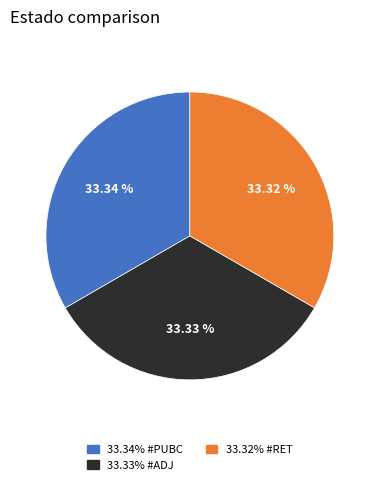

Does any single category account for the majority?

No